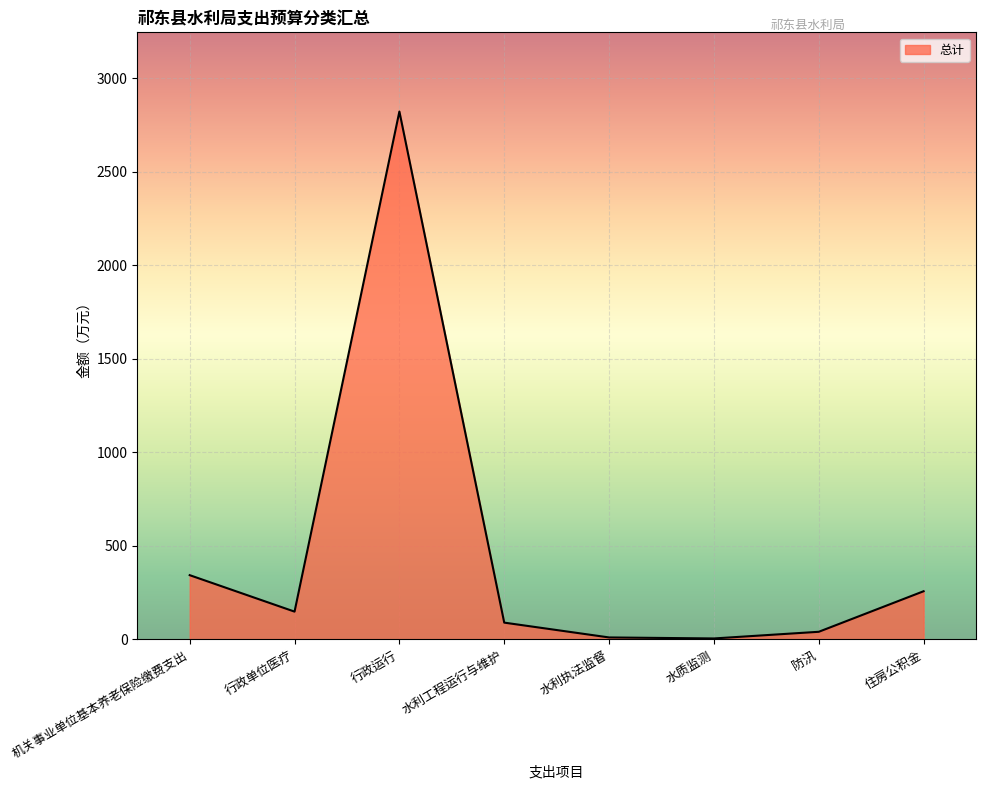

What value does the data have at 行政运行?

2821.5